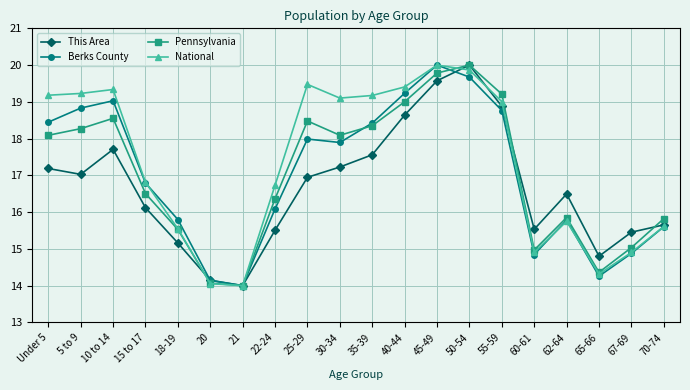

What is the average value of the This Area series?

16.7